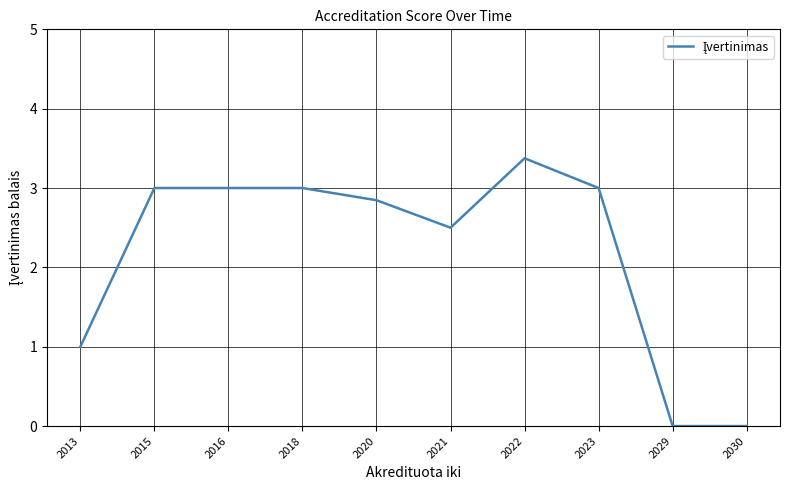

What is the difference between the maximum and second lowest values?

3.4